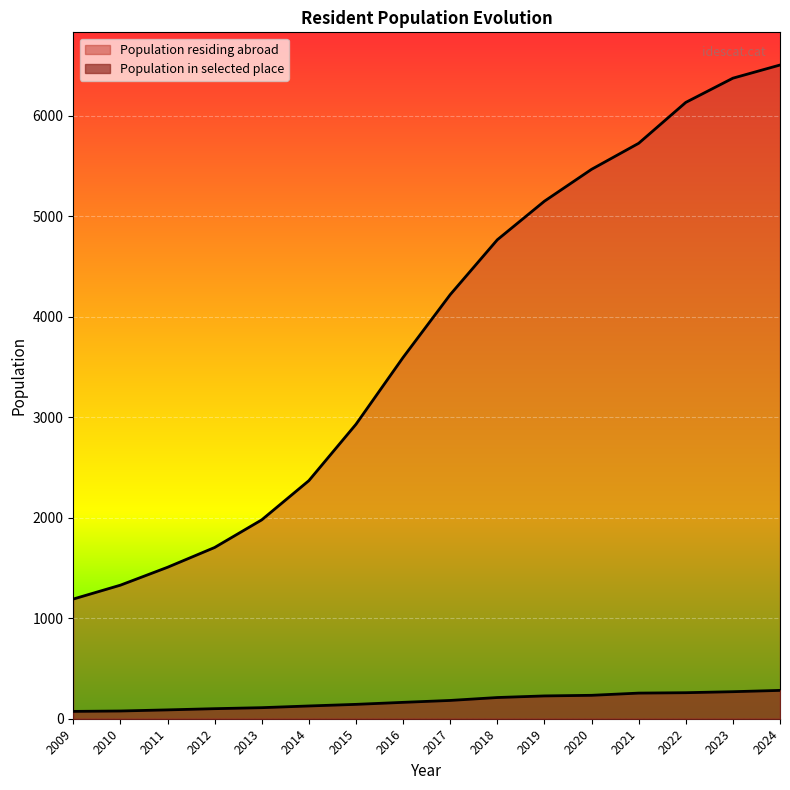

The Population in selected place series shows 127 at 2014. True or false?

True